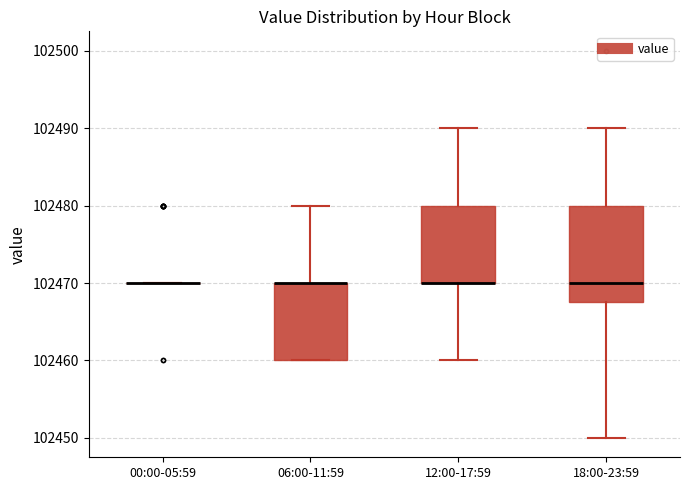

Reading left to right, transcribe this box plot: for each box, give where its median line is, the range the box spans, and where its two whiskers end, as read against the y-axis. The values are not printed on the chart, so give them approximately, as read against the axis.

00:00-05:59: box collapsed to a line at 102470, whiskers 102470 to 102470
06:00-11:59: median 102470 (drawn on the box's upper edge), box 102460 to 102470, whiskers 102460 to 102480
12:00-17:59: median 102470 (drawn on the box's lower edge), box 102470 to 102480, whiskers 102460 to 102490
18:00-23:59: median 102470, box 102468 to 102480, whiskers 102450 to 102490